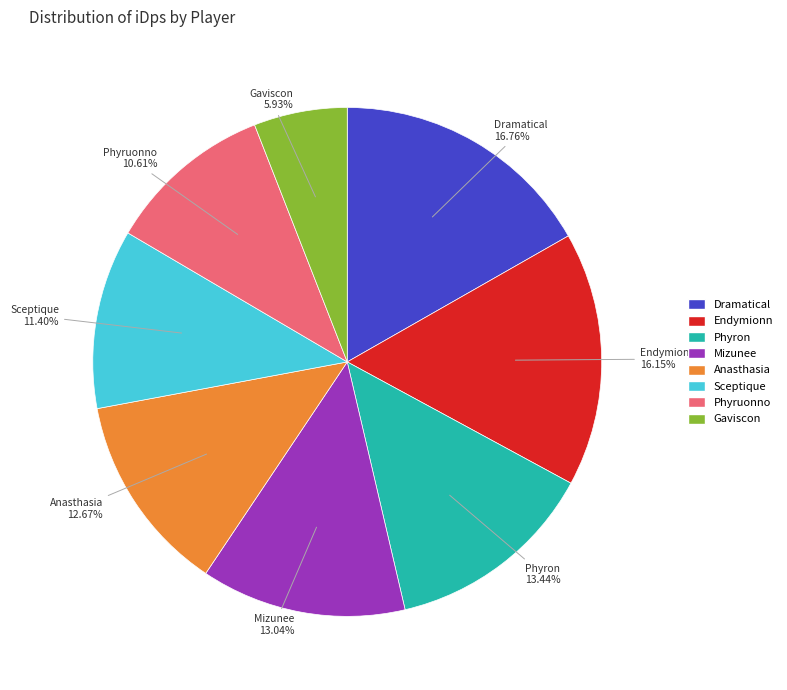

Does any single category account for the majority?

No